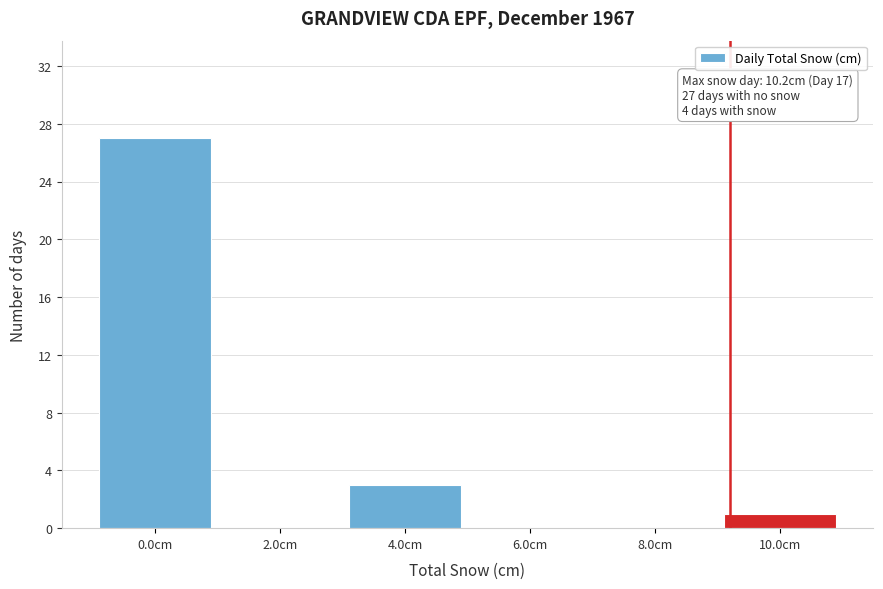

Reading left to right, transcribe all the data shown in this chart.

0.0cm=27	2.0cm=0	4.0cm=3	6.0cm=0	8.0cm=0	10.0cm=1